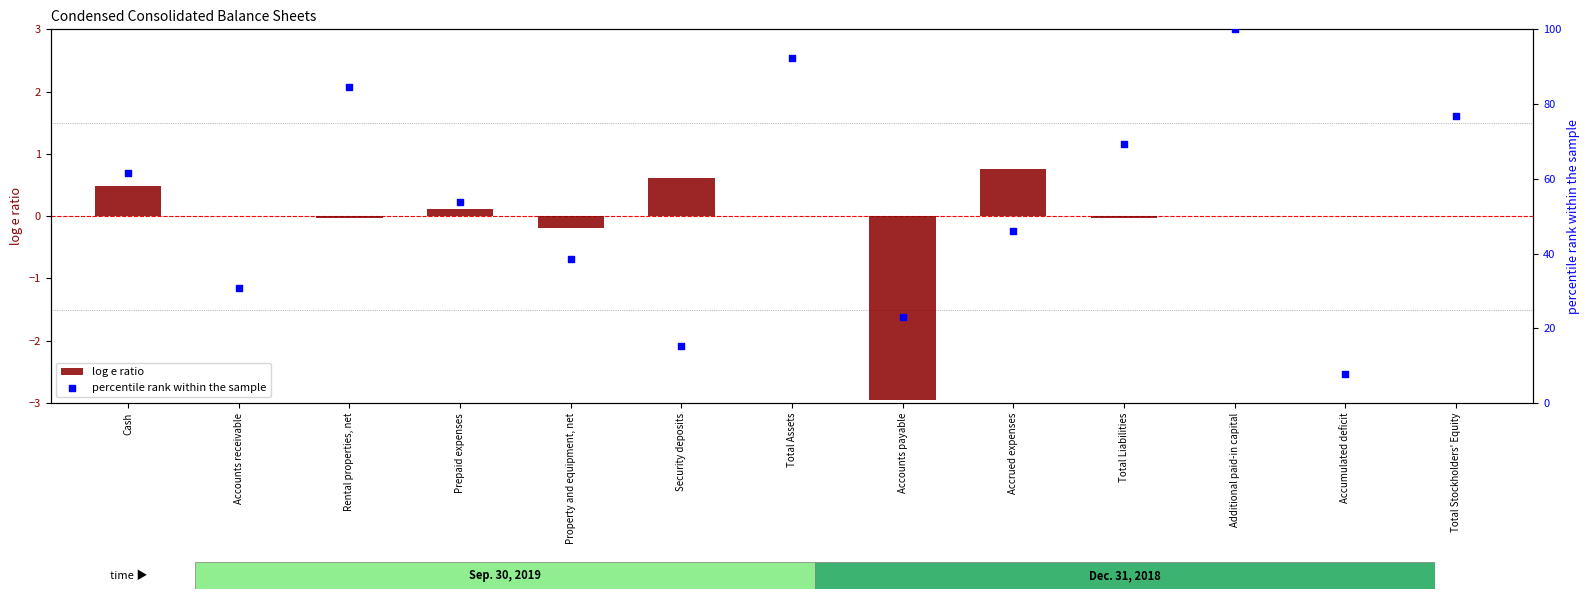

Which series contains the highest Y value?

percentile rank within the sample